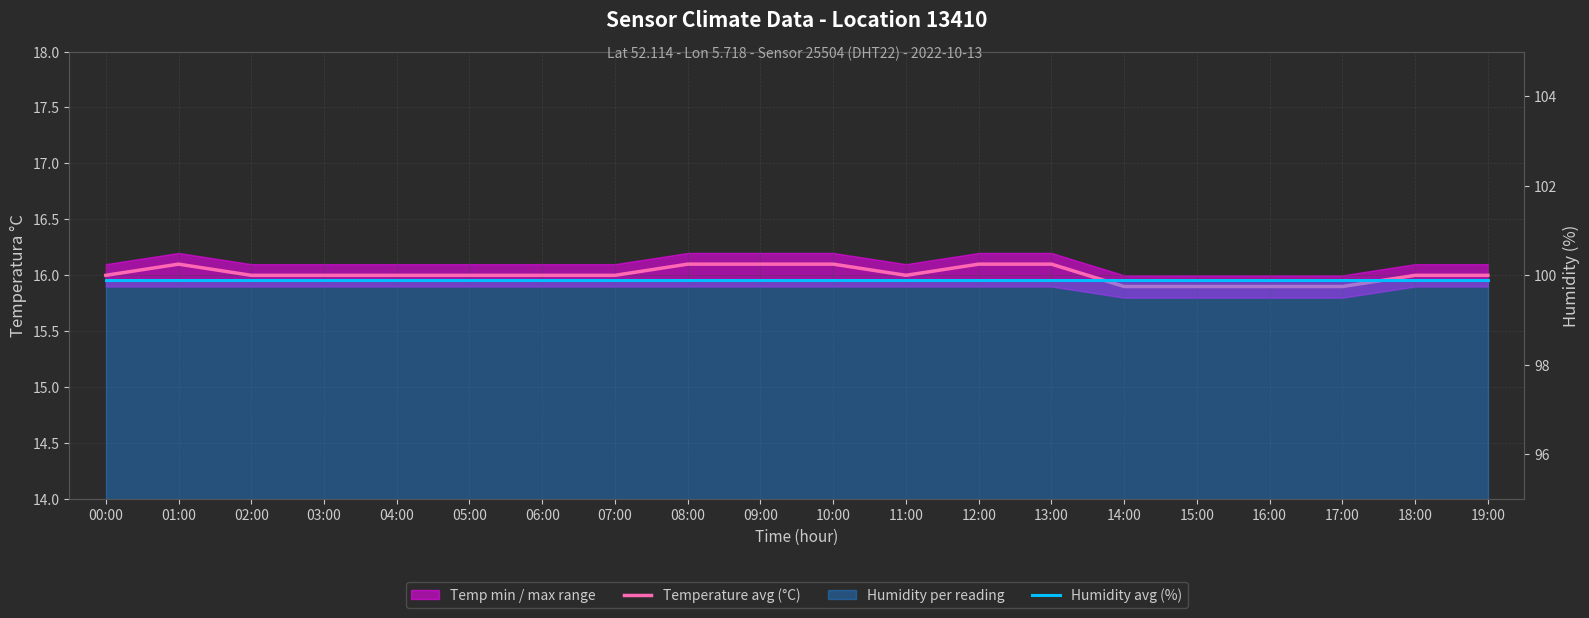

What is the minimum value for Temperature avg (°C)?

15.9